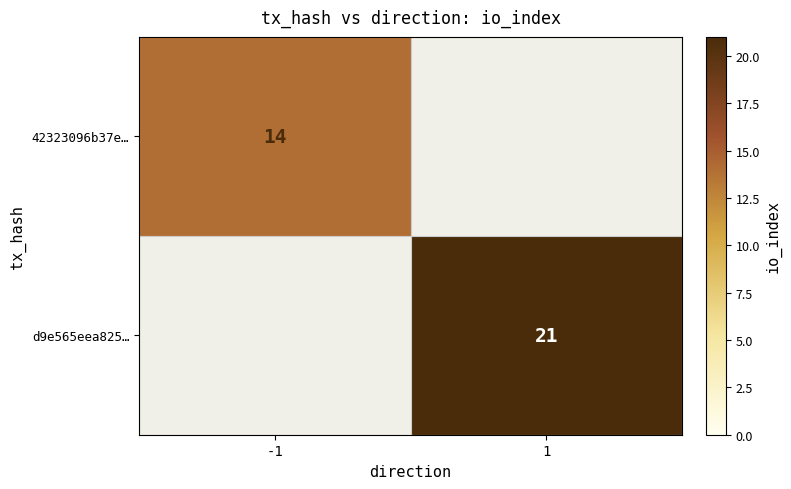

The 42323096b37e… series shows 20 at -1. True or false?

False